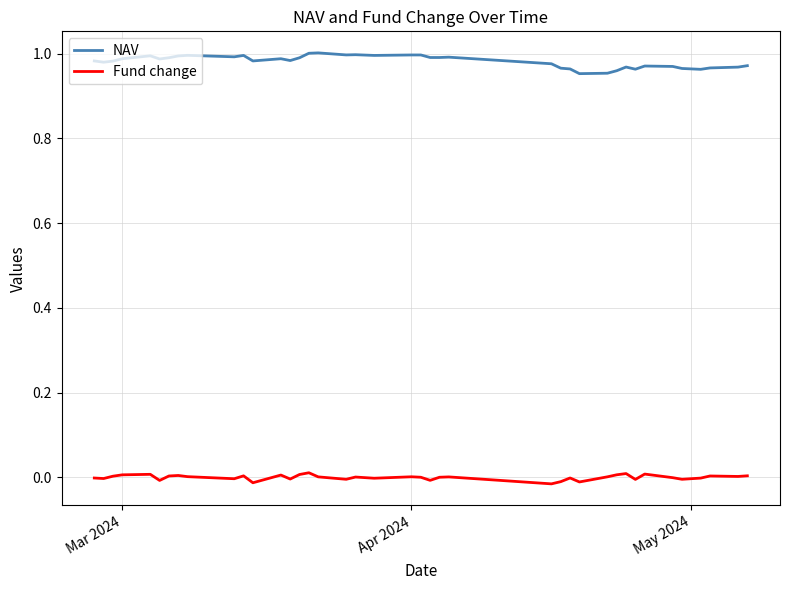

At how many categories does at least one series exceed 0?

40